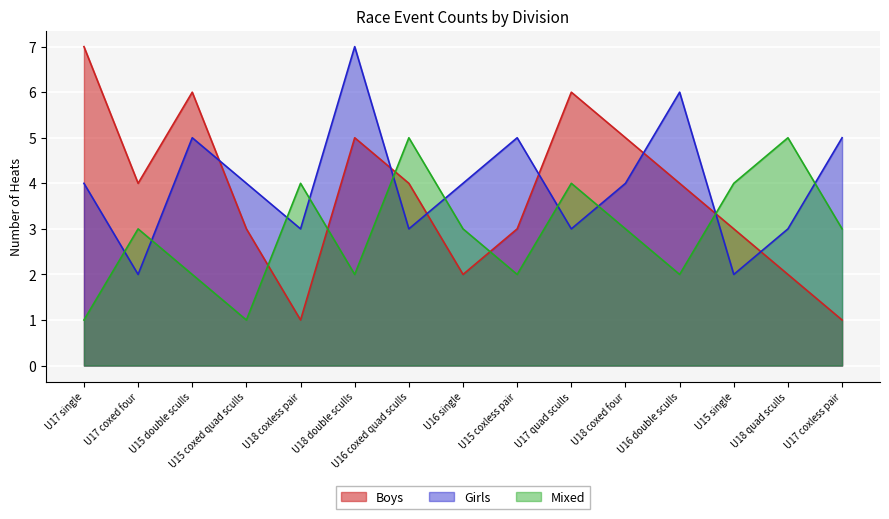

Which label corresponds to the smallest value in the chart?

U18 coxless pair